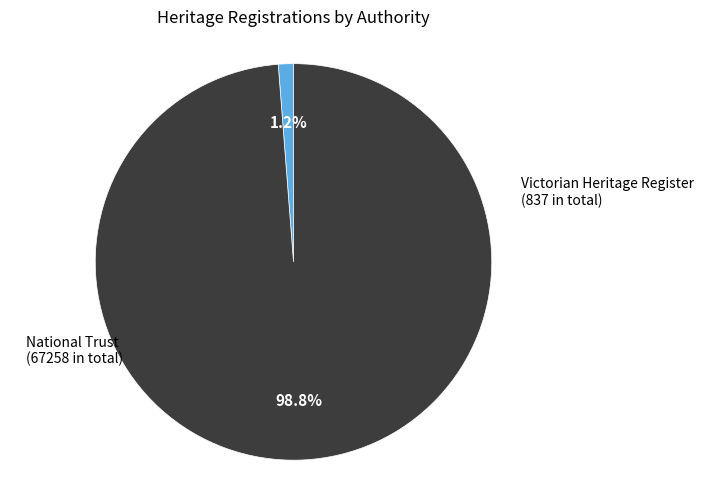

How many segments does this pie chart have?

2